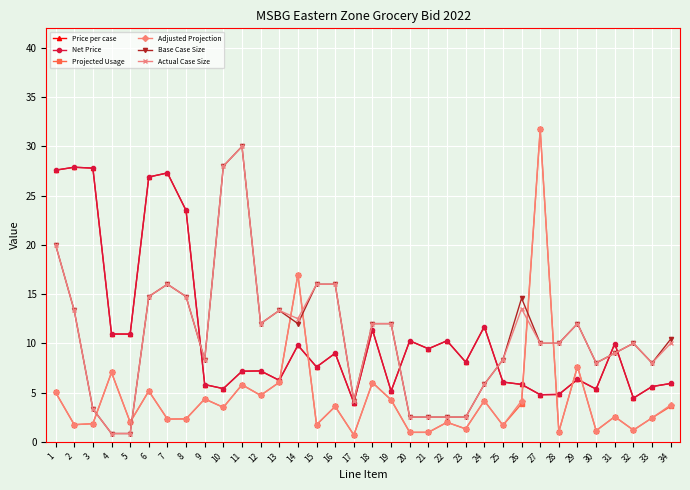

How many data points in Price per case are less than 8?

17